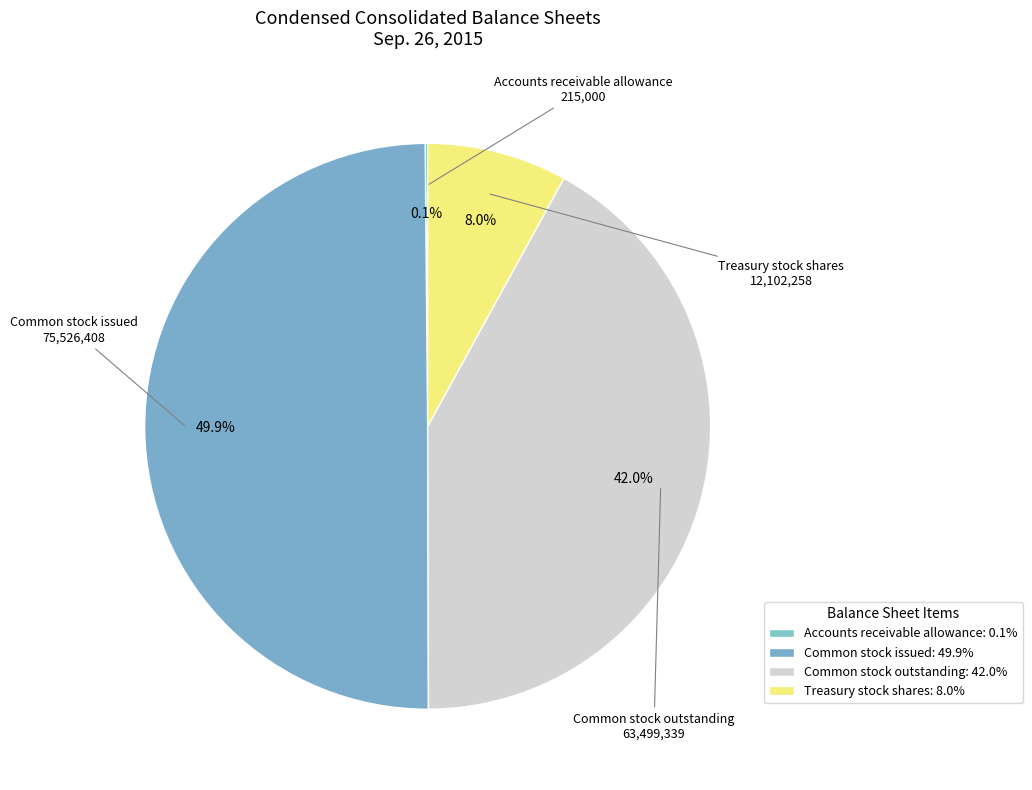

To the nearest percent, what is the average slice percentage?

25%